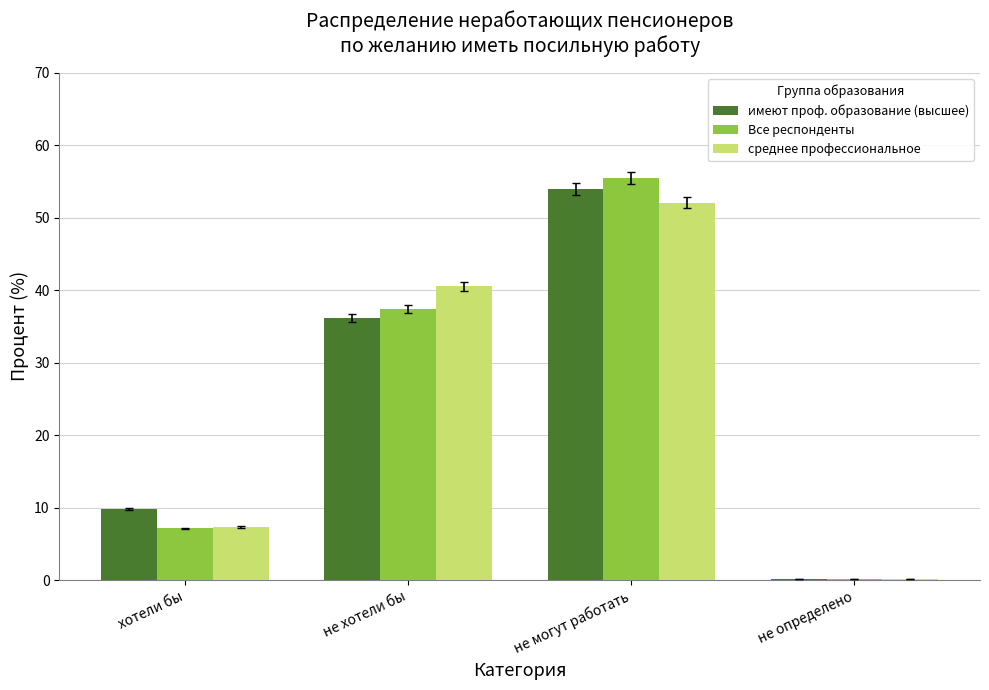

Where is Все респонденты nearest to the value 27?

не хотели бы